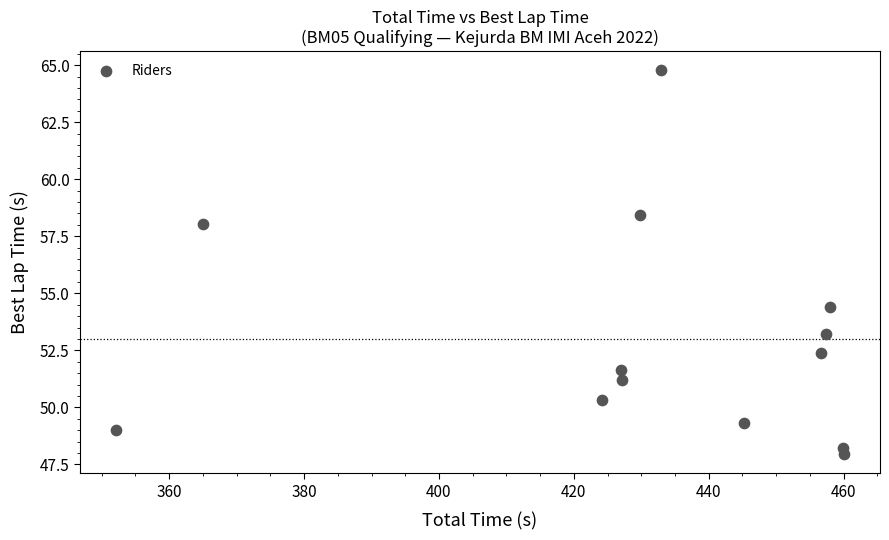

What Y value in the scatter plot is closest to 56?

54.4